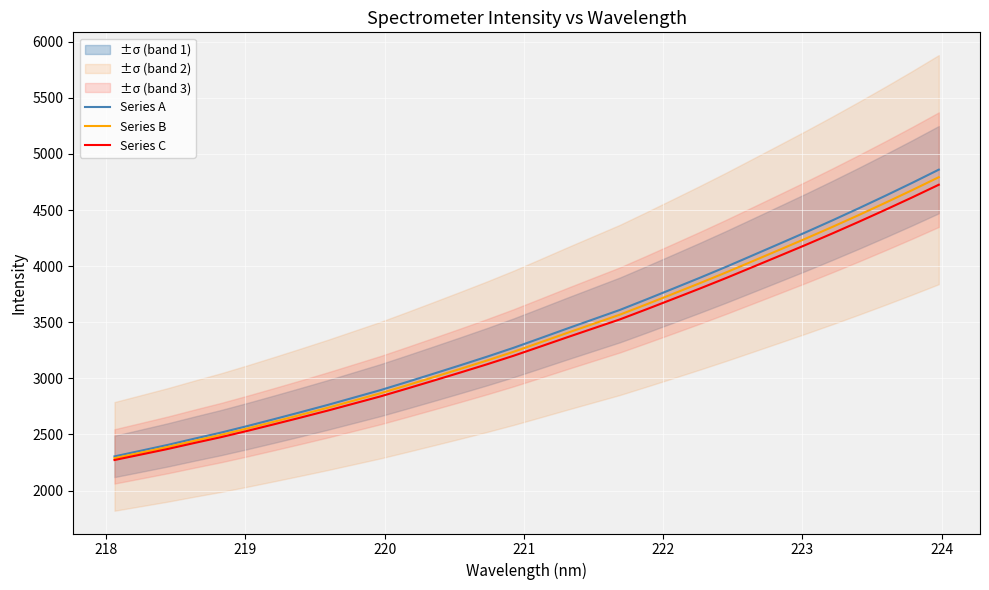

What is the minimum value for Series A?

2304.9